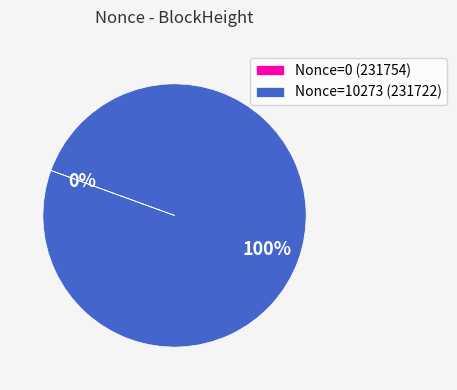

Is there any slice that represents more than half of the pie?

Yes